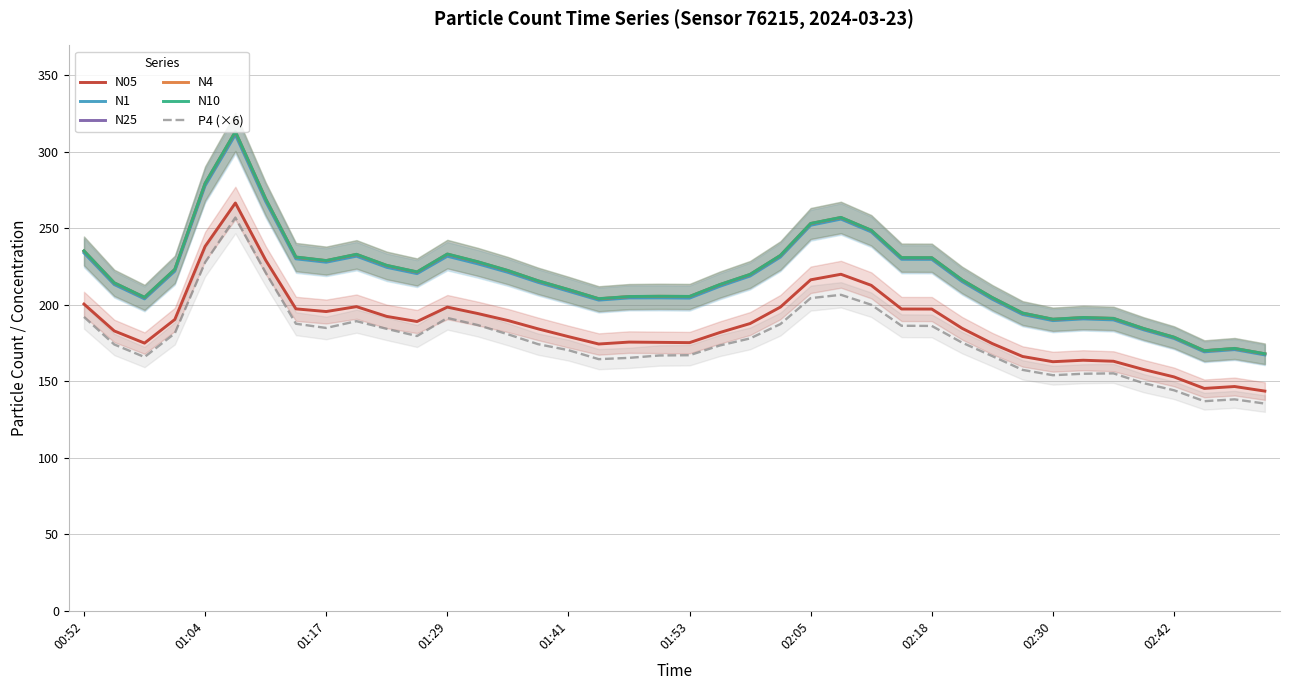

At how many categories does at least one series exceed 298?

1